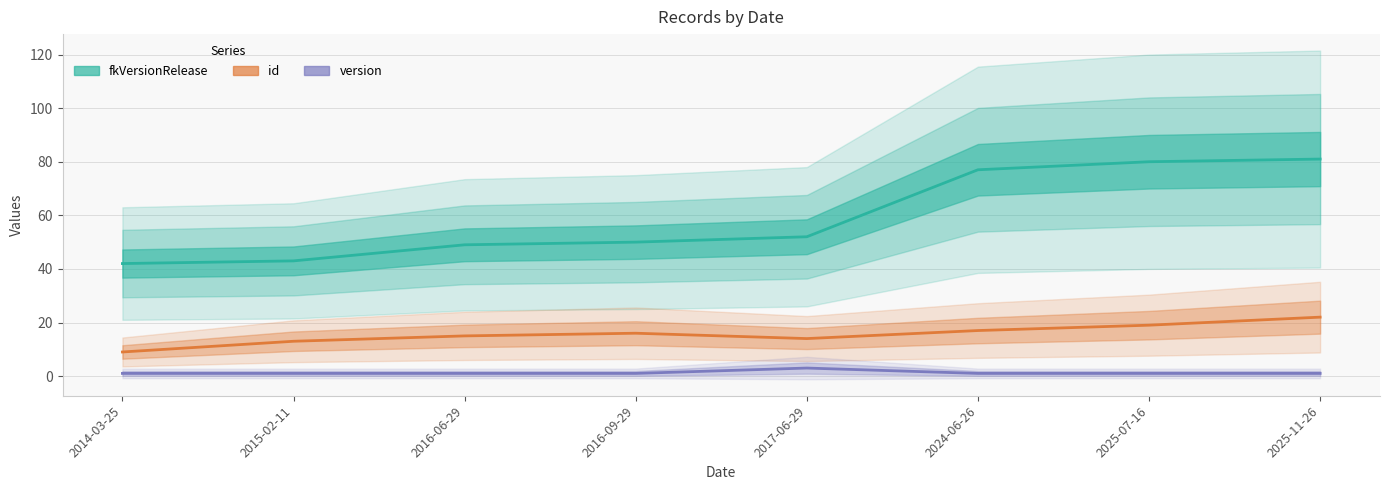

In id, how many points are lower than both neighbors (excluding endpoints)?

1